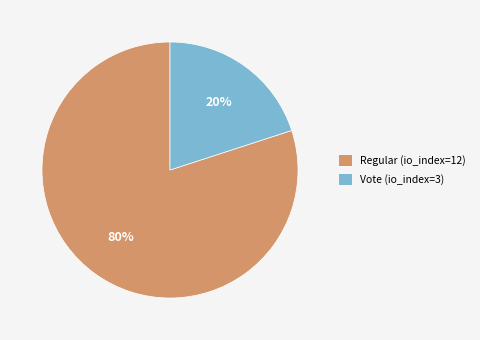

Is the sum of Regular (io_index=12) and Vote (io_index=3) greater than half?

Yes